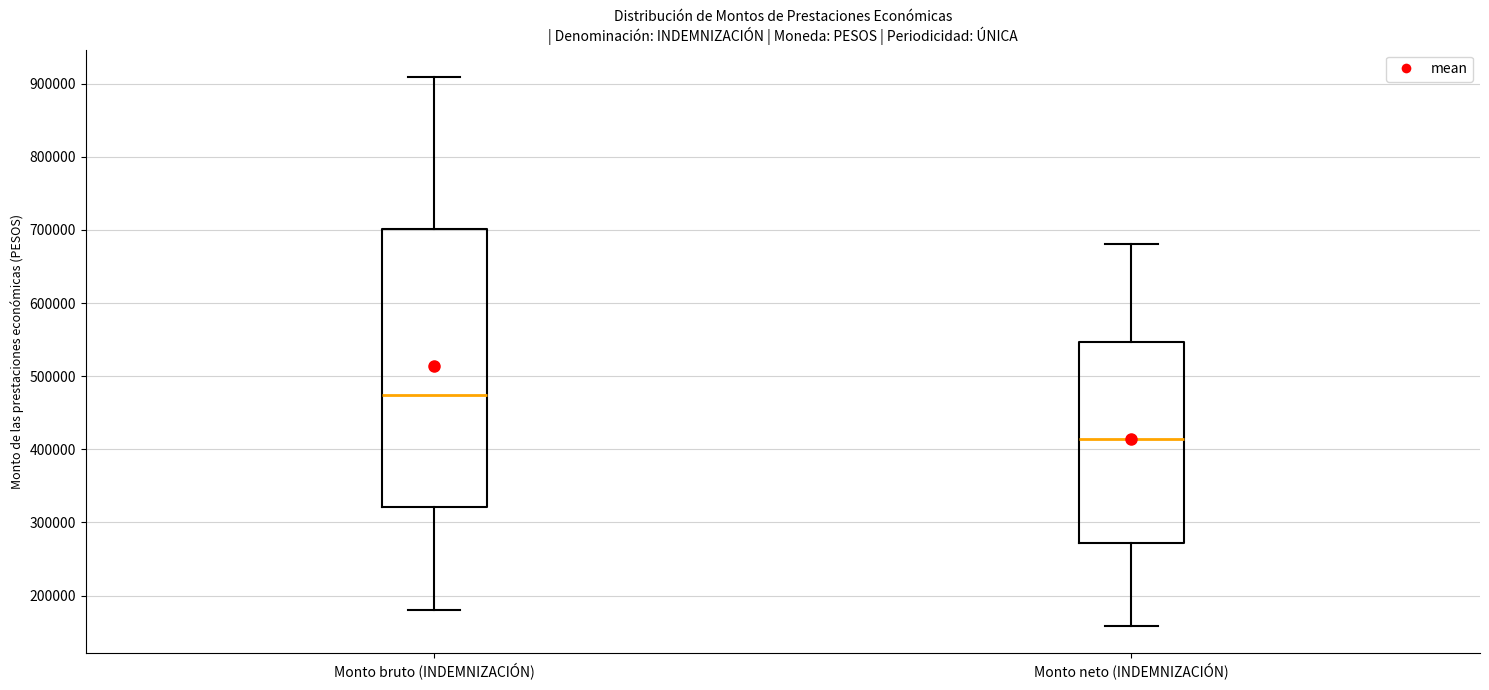

Reading left to right, transcribe this box plot: for each box, give where its median line is, the range the box spans, and where its two whiskers end, as read against the y-axis. The values are not printed on the chart, so give them approximately, as read against the axis.

Monto bruto (INDEMNIZACIÓN): median 470000, box 320000 to 700000, whiskers 180000 to 910000
Monto neto (INDEMNIZACIÓN): median 410000, box 270000 to 550000, whiskers 160000 to 680000